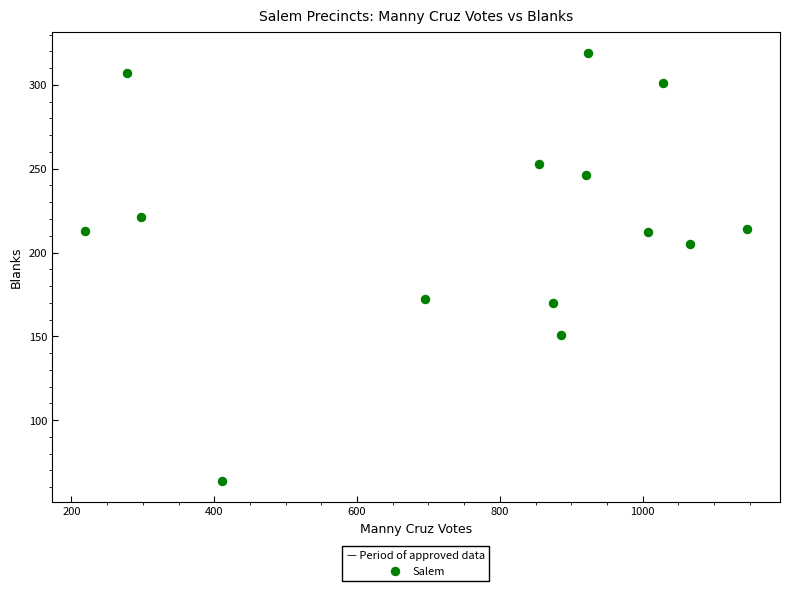

What Y value in the scatter plot is closest to 191?

205